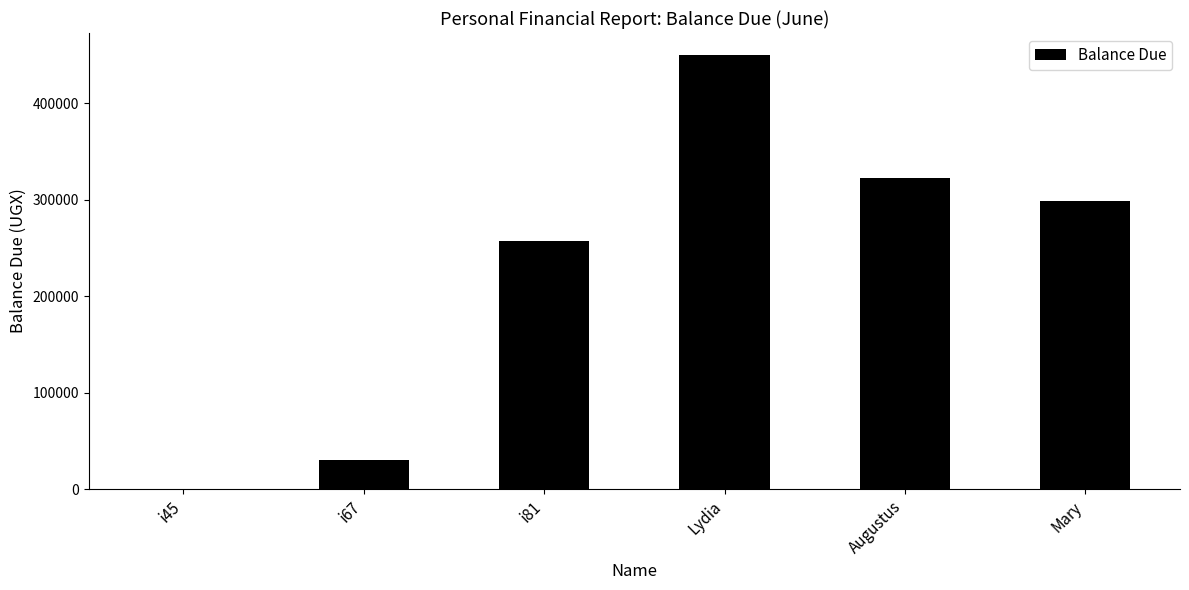

Where does the data first go above 298000?

Lydia